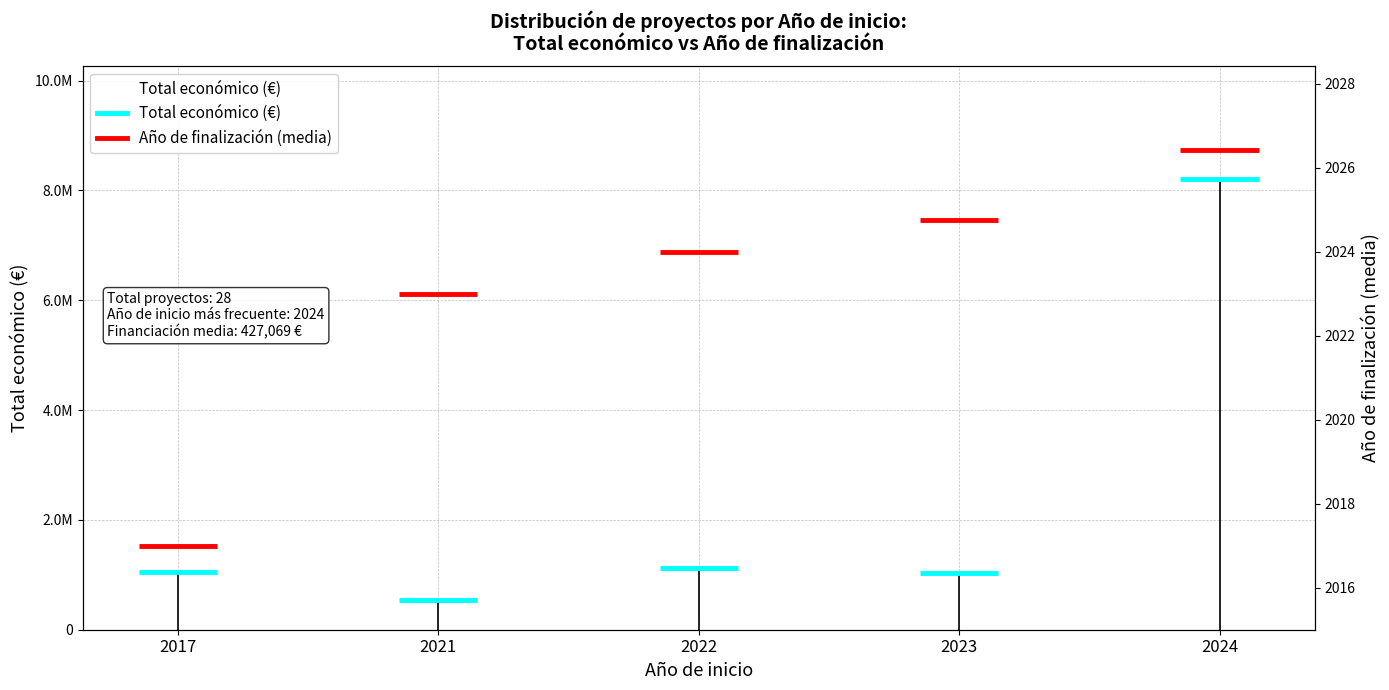

What is the average value?

2391591